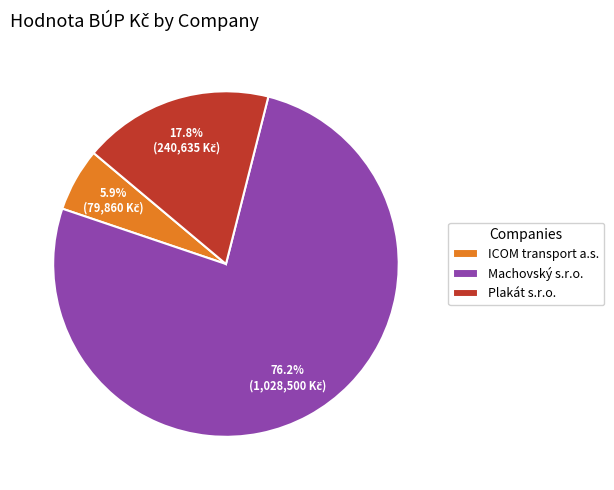

What percentage is the ICOM transport a.s. slice, to the nearest percent?

6%